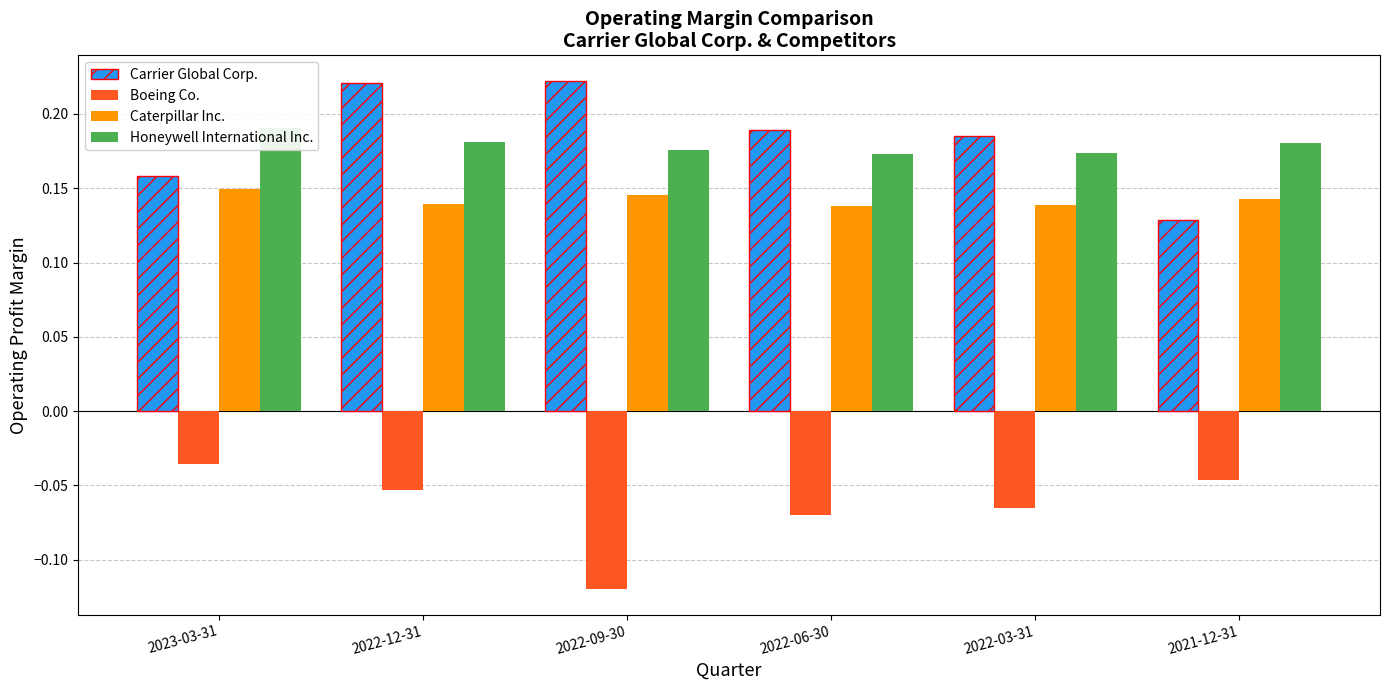

How many Caterpillar Inc. values are between 0 and 1?

6